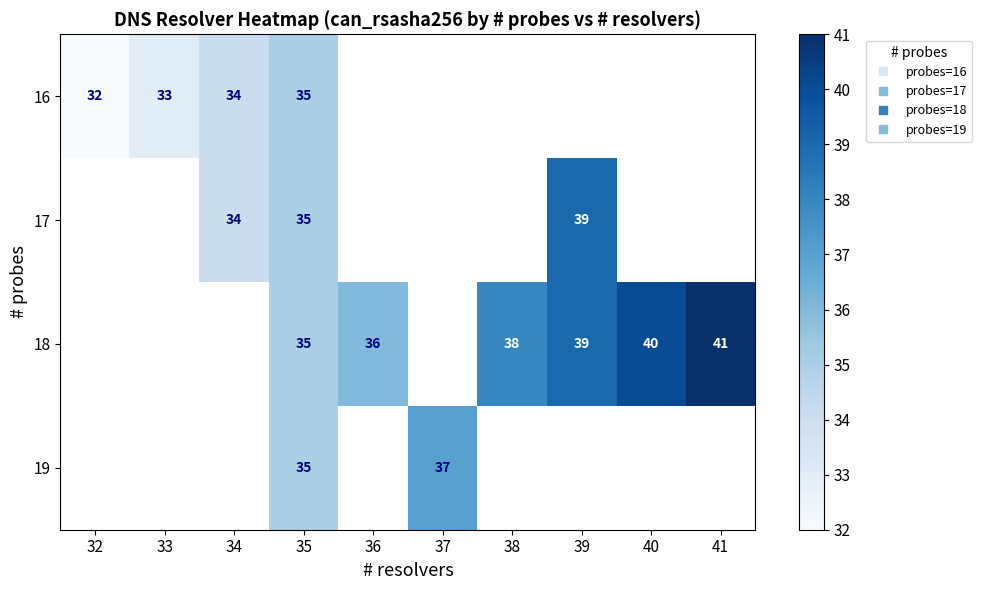

What is the maximum value shown in the chart?

41.0